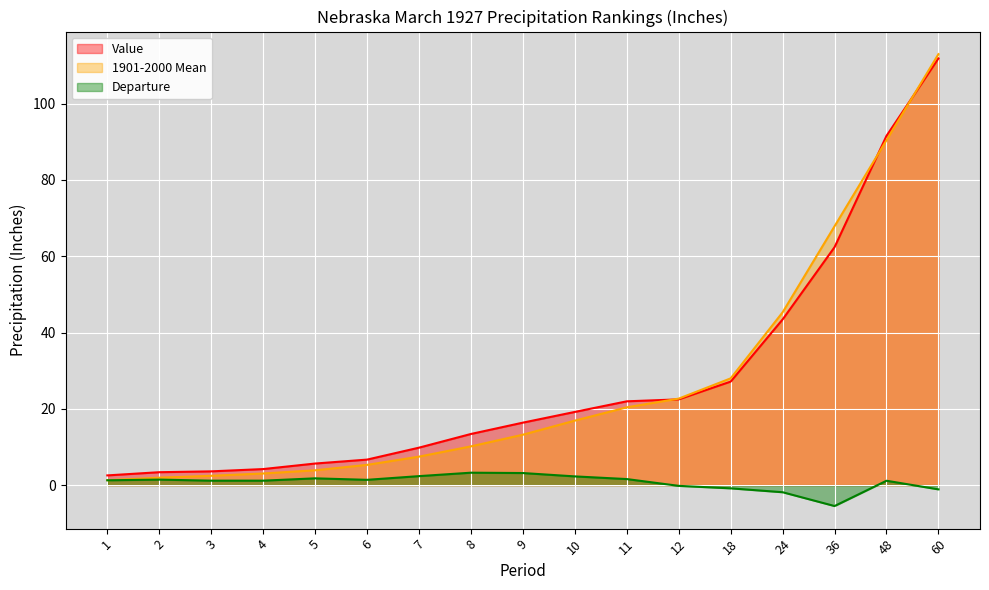

Where is Value nearest to the value 57?

36